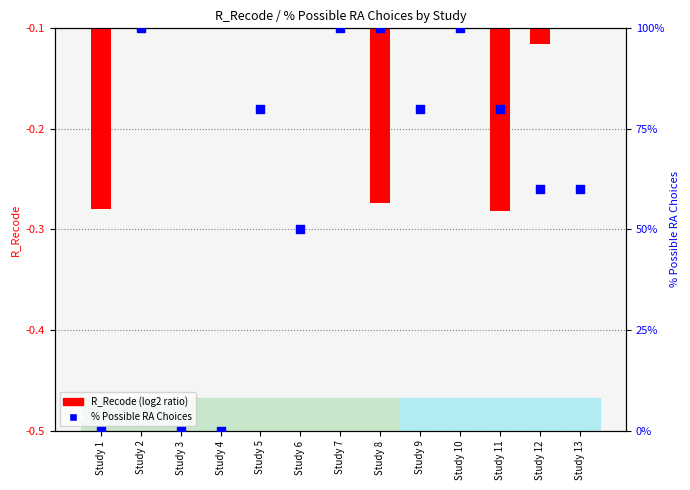

What are all the series names shown in the legend?

R_Recode, % Possible RA Choices